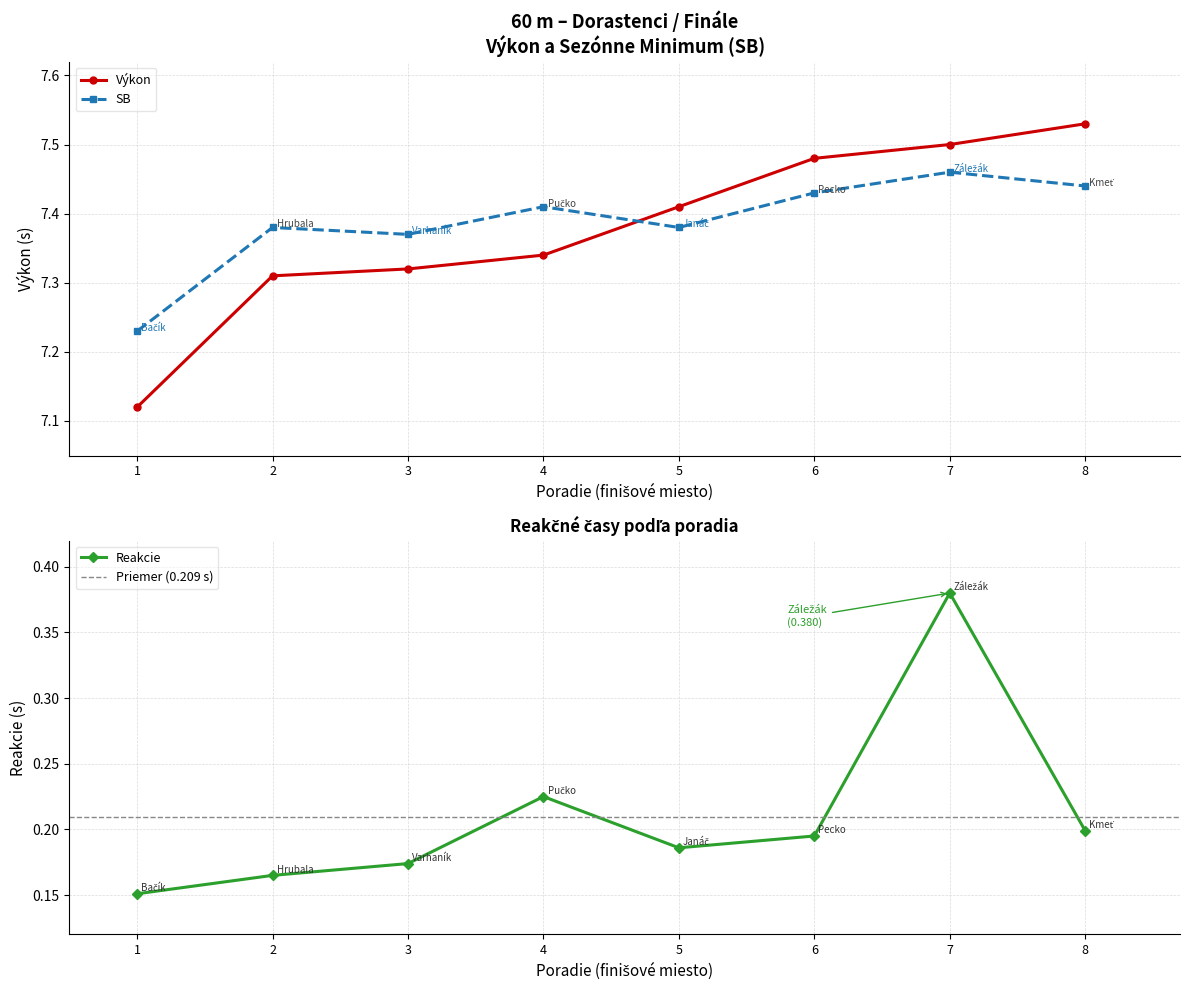

True or false: Reakcie and Výkon intersect in this chart.

False